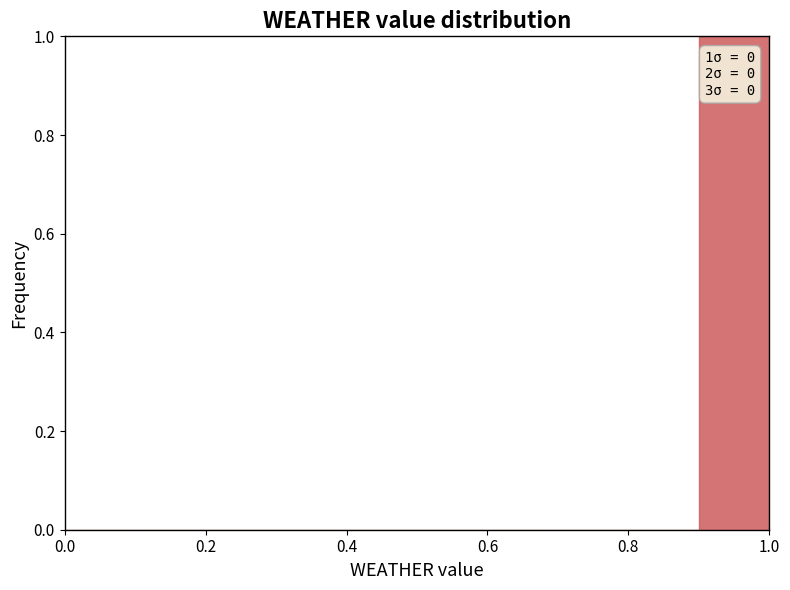

Over which range of the x-axis is the bar tallest?

0.9 to 1.0